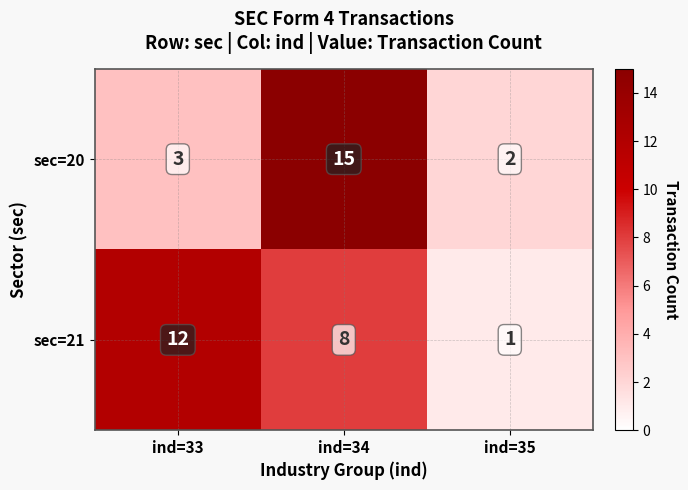

How many data points does each series have?

3